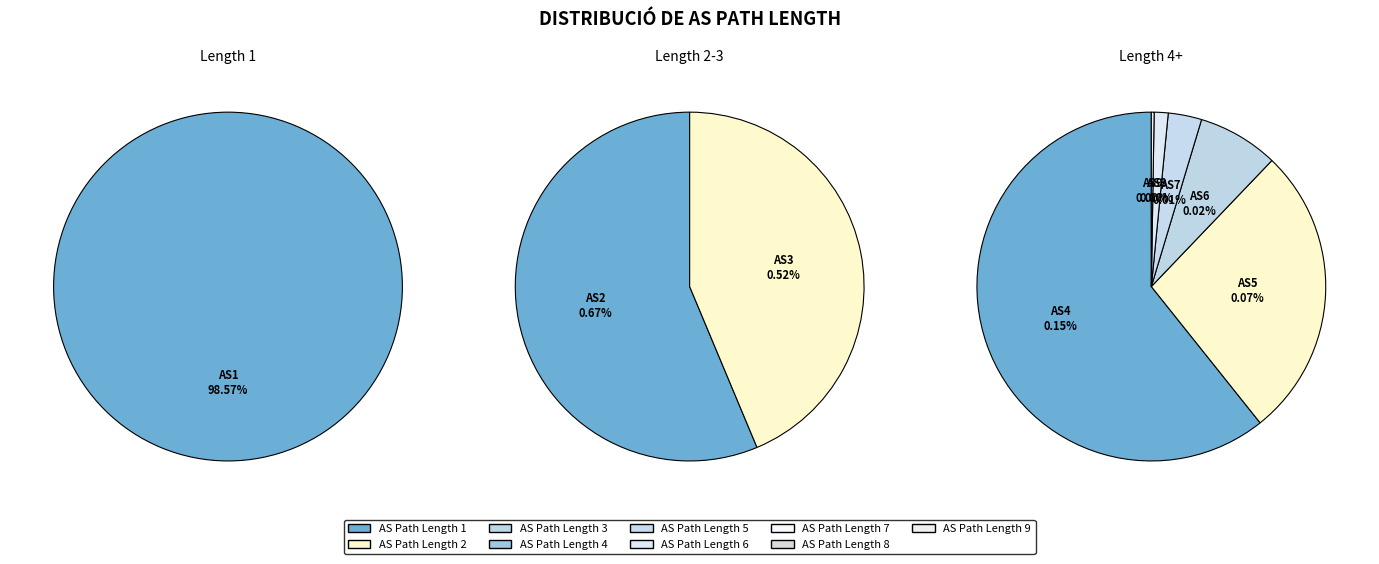

Rank the categories by value from lowest to highest.

9, 8, 7, 6, 5, 4, 3, 2, 1